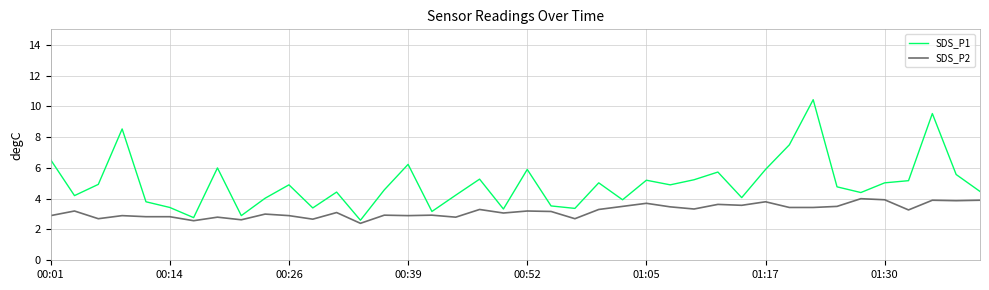

What is the maximum value for SDS_P1?

10.4